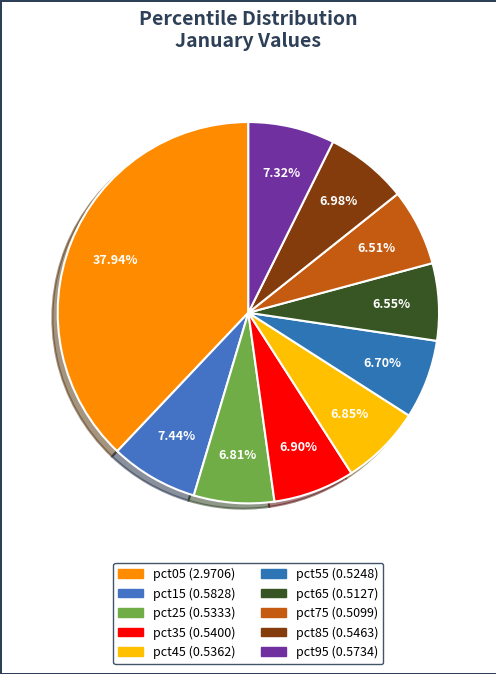

How many slices are in this pie chart?

10